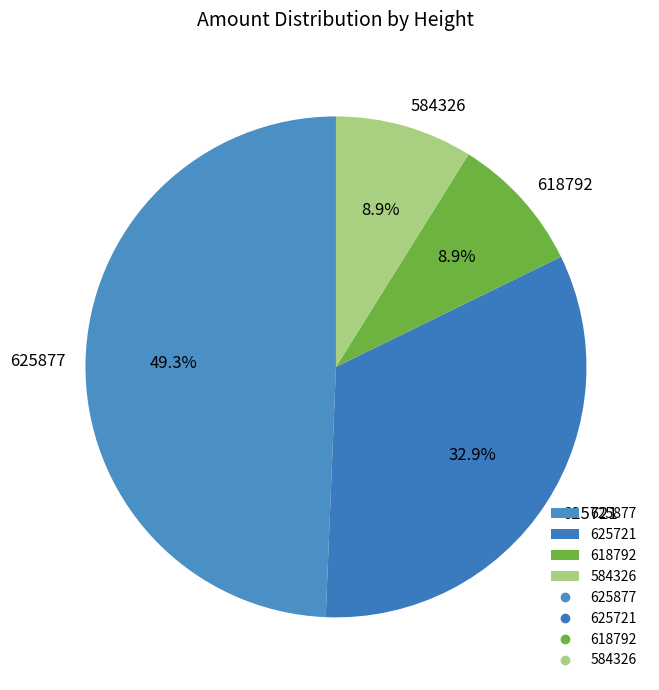

How many slices are in this pie chart?

4